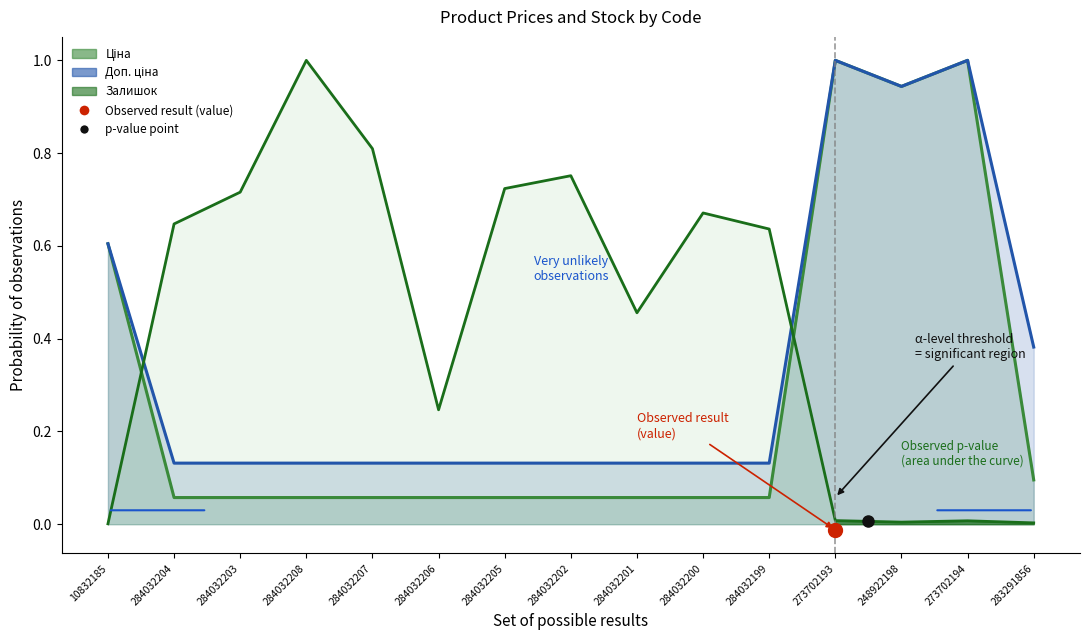

How many categories are shown in the chart?

15